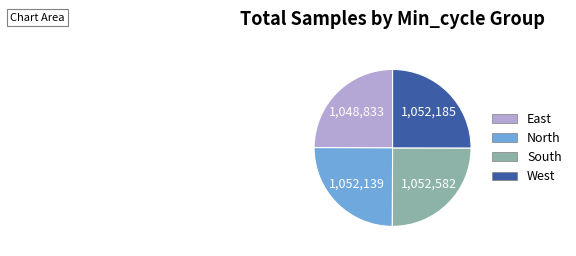

Approximately how many times larger is the value at West compared to South?

1.0